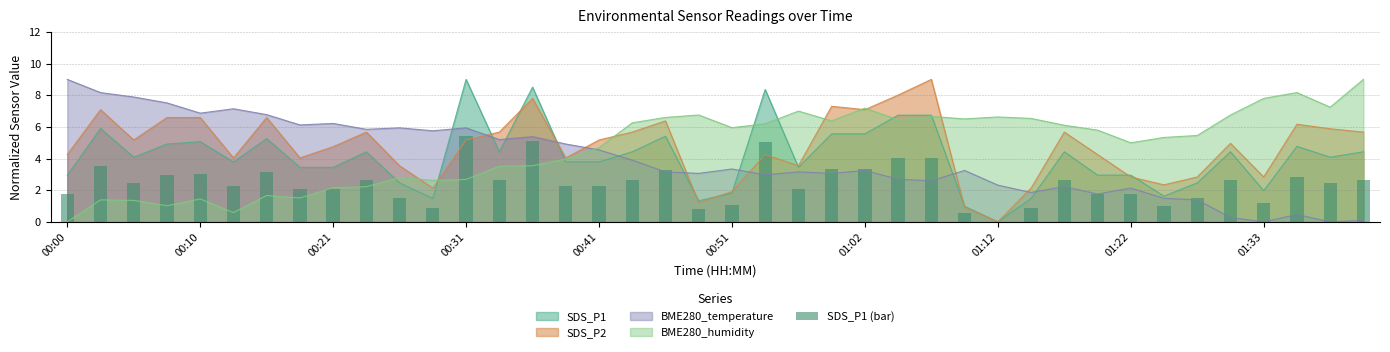

Which has a higher value, 27 or 13?

13